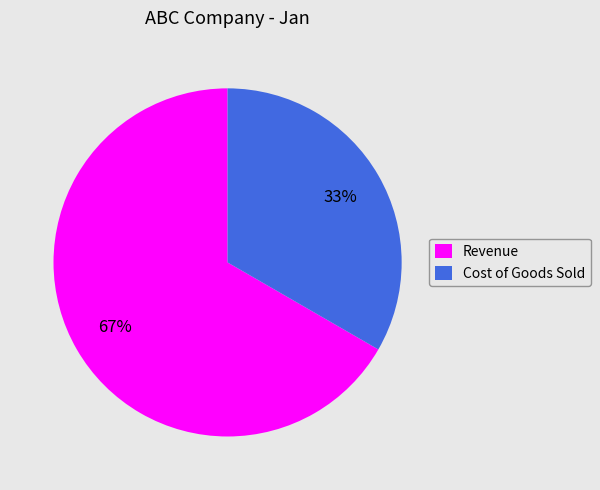

Does Cost of Goods Sold represent more than half of the total?

No